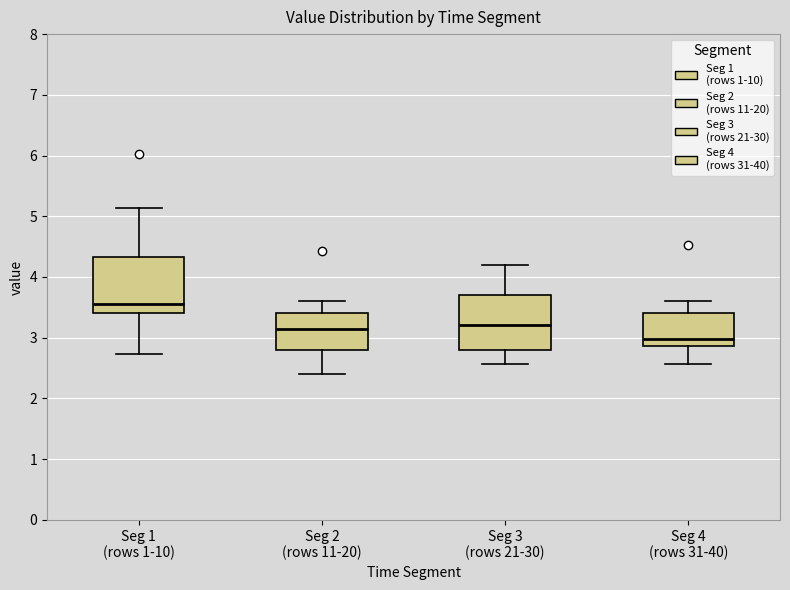

Reading left to right, transcribe this box plot: for each box, give where its median line is, the range the box spans, and where its two whiskers end, as read against the y-axis. The values are not printed on the chart, so give them approximately, as read against the axis.

Seg 1 (rows 1-10): median 3.6, box 3.4 to 4.3, whiskers 2.7 to 5.1
Seg 2 (rows 11-20): median 3.2, box 2.8 to 3.4, whiskers 2.4 to 3.6
Seg 3 (rows 21-30): median 3.2, box 2.8 to 3.7, whiskers 2.6 to 4.2
Seg 4 (rows 31-40): median 3.0, box 2.9 to 3.4, whiskers 2.6 to 3.6